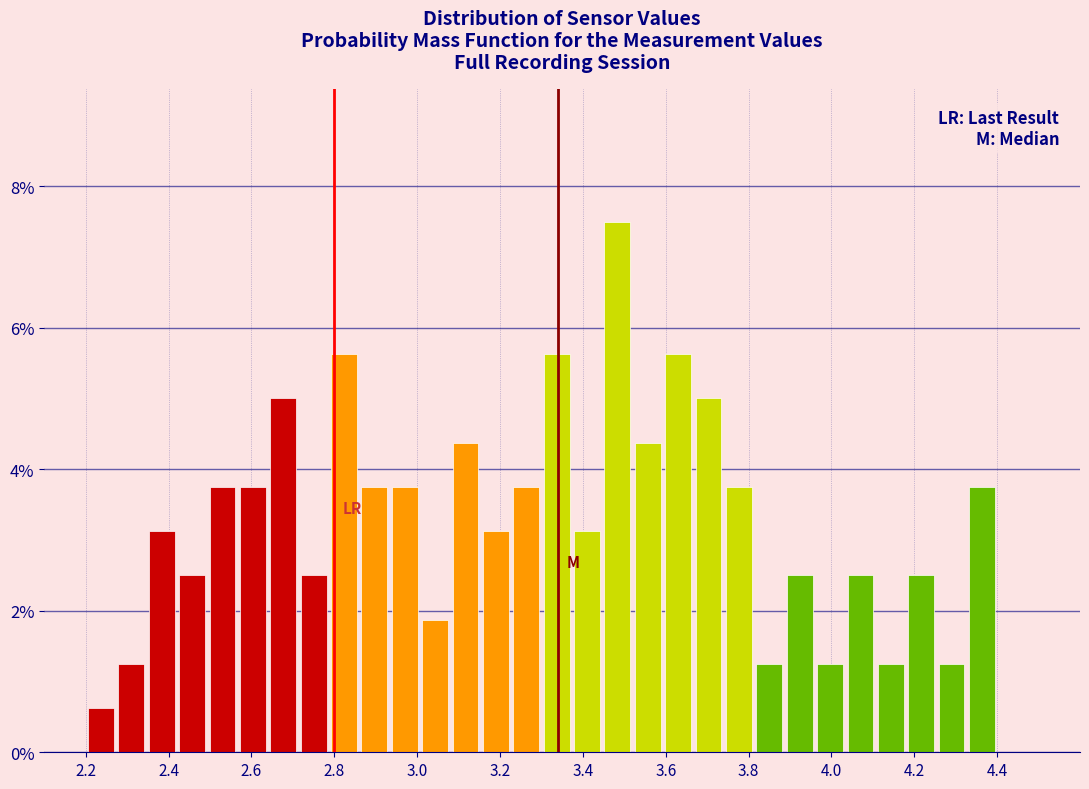

Around what value on the x-axis is the tallest bar? Give the approximate position of its centre, as read against the axis.

3.48